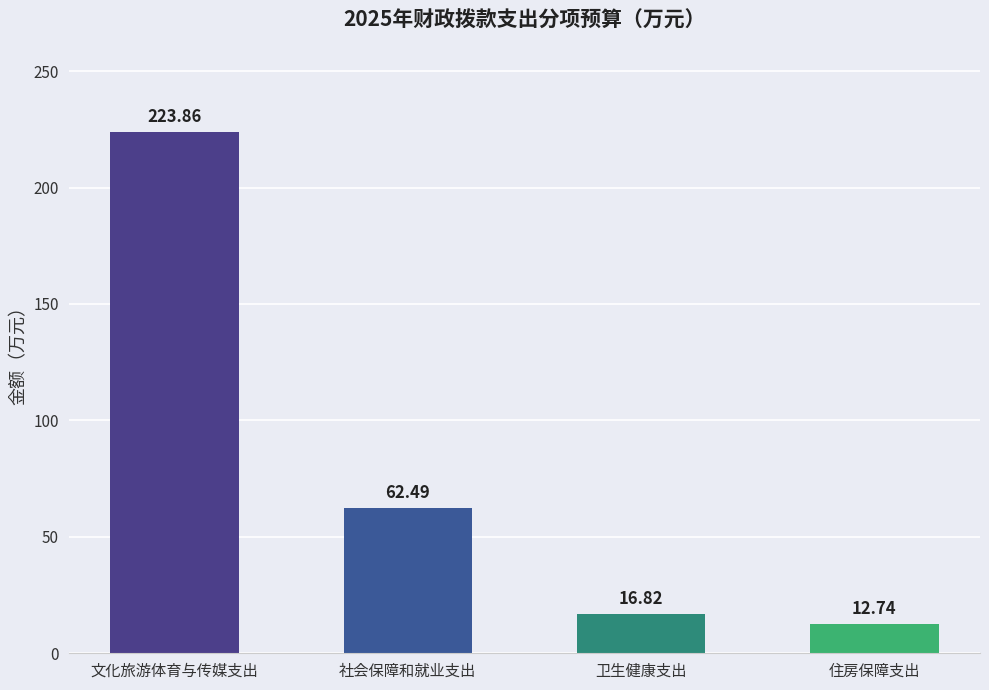

Reading left to right, extract all data points from this chart.

文化旅游体育与传媒支出=223.9	社会保障和就业支出=62.5	卫生健康支出=16.8	住房保障支出=12.7